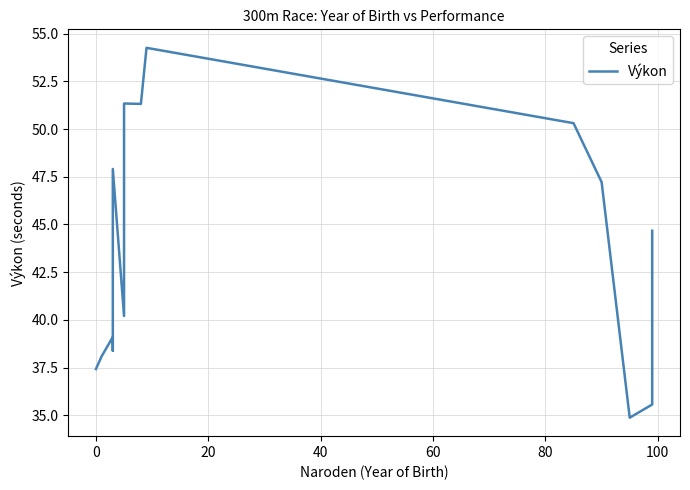

Is it true that the value at 0 is 63.9?

False